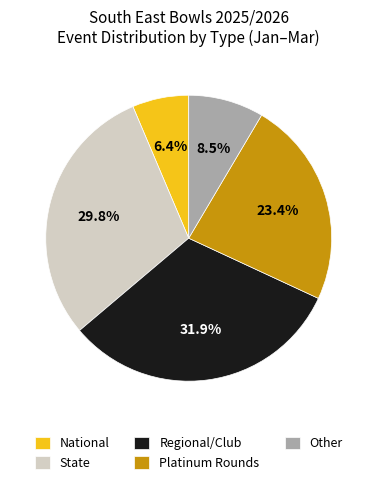

Which has a higher value, Platinum Rounds or National?

Platinum Rounds